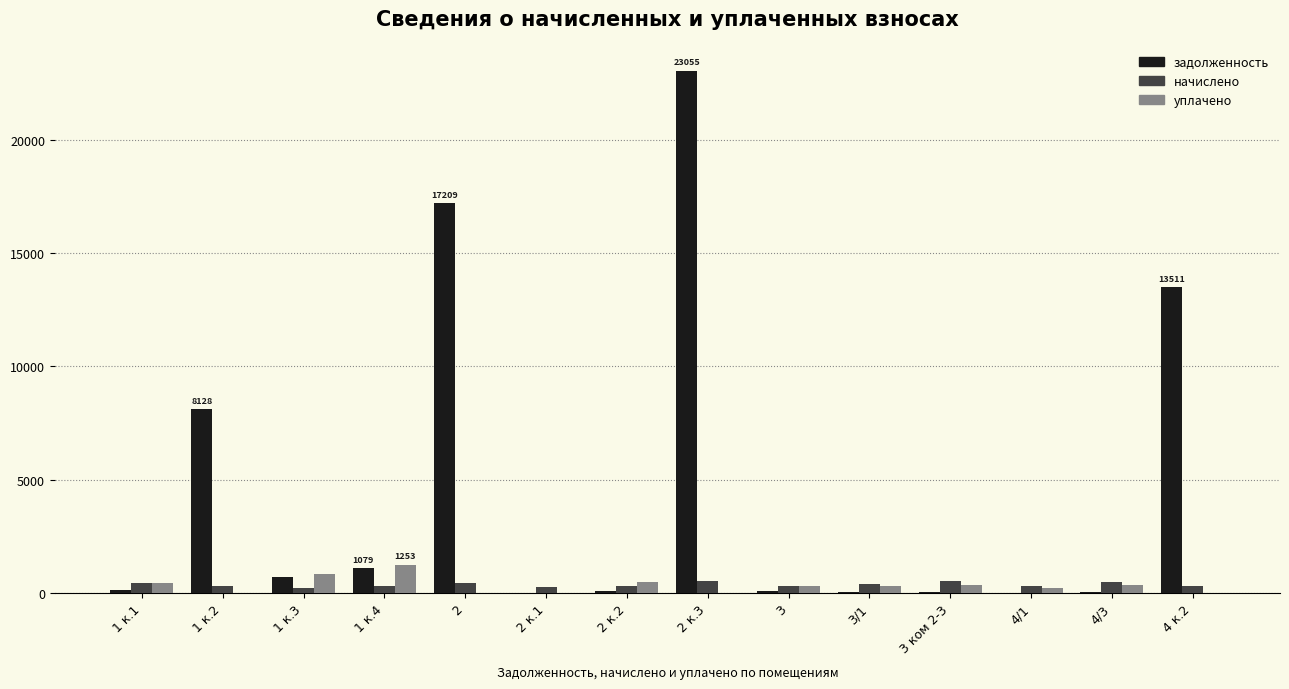

At which category is the sum across all series the highest?

2 к.3